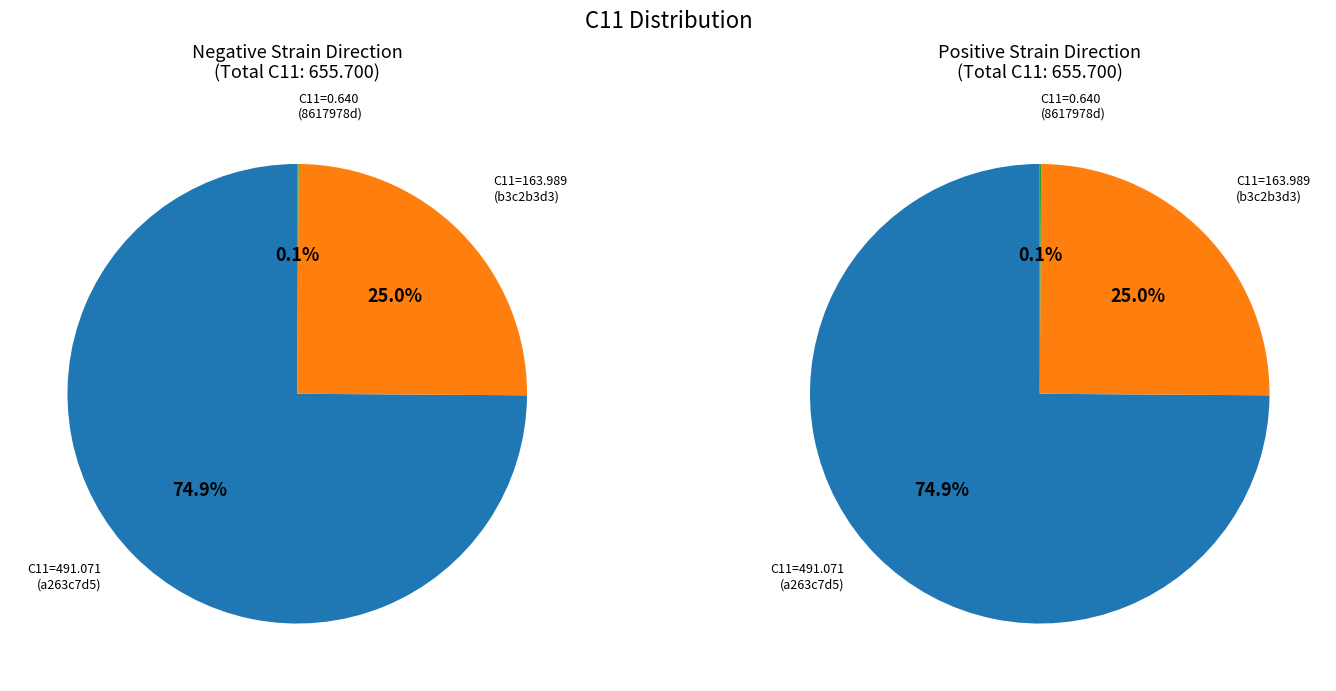

To the nearest percent, what is the combined percentage of 8617978d-923f-4674-a671-c447fa0e20aa and a263c7d5-898a-4799-8811-819c57323173?

75%